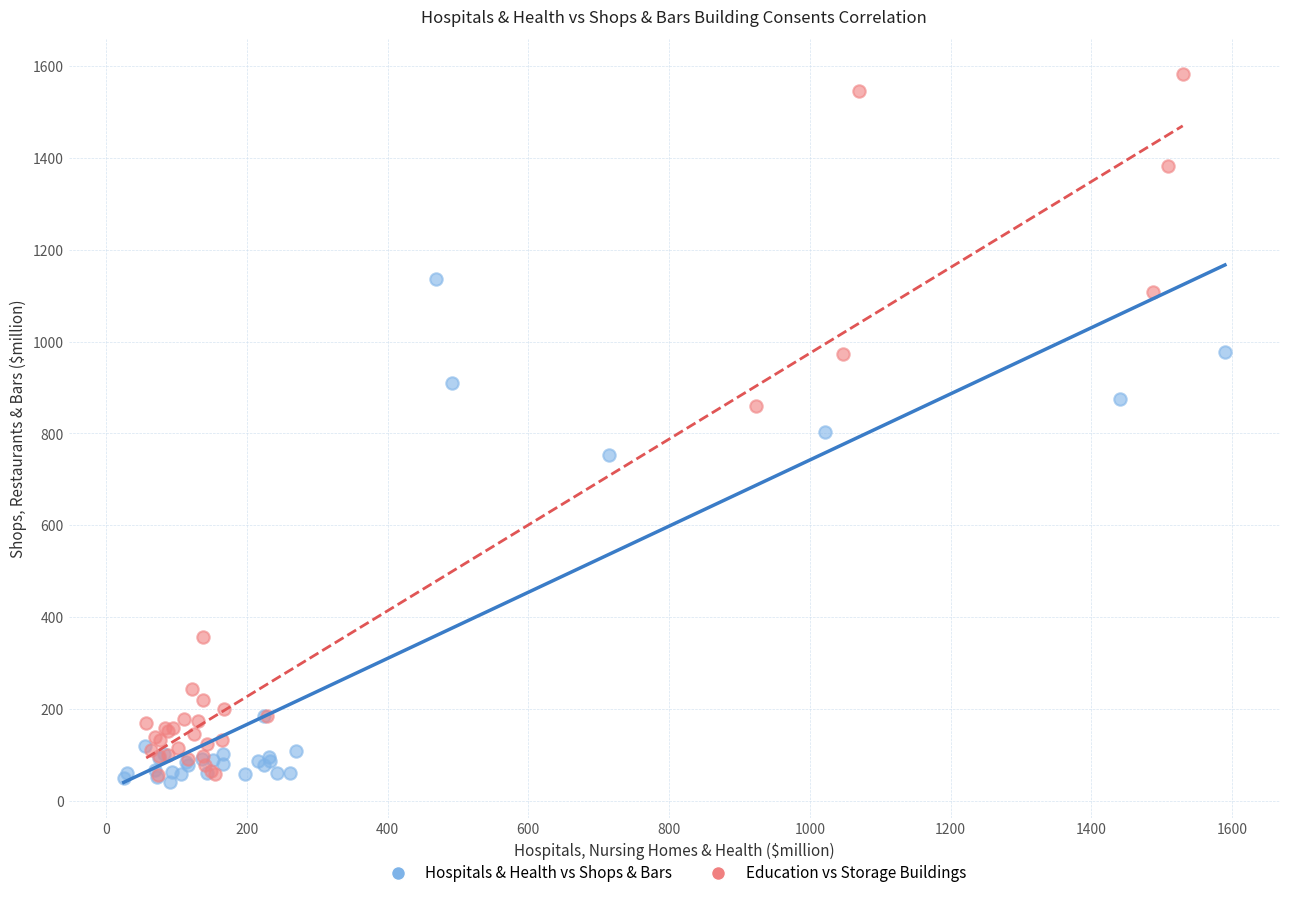

Which series contains the highest Y value?

Education vs Storage Buildings